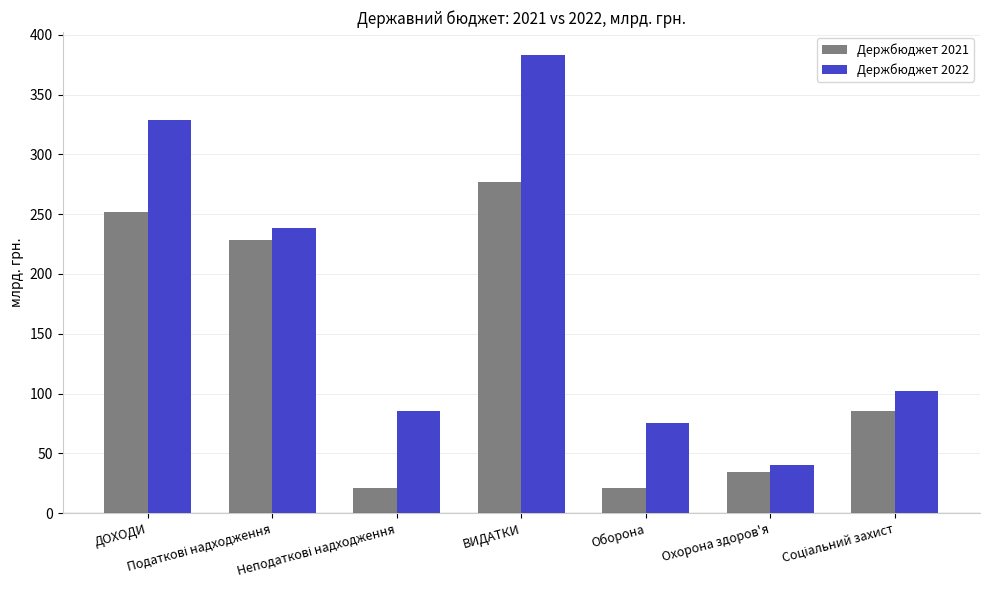

What is the difference between the maximum and minimum values in the Держбюджет 2022 series?

343.1